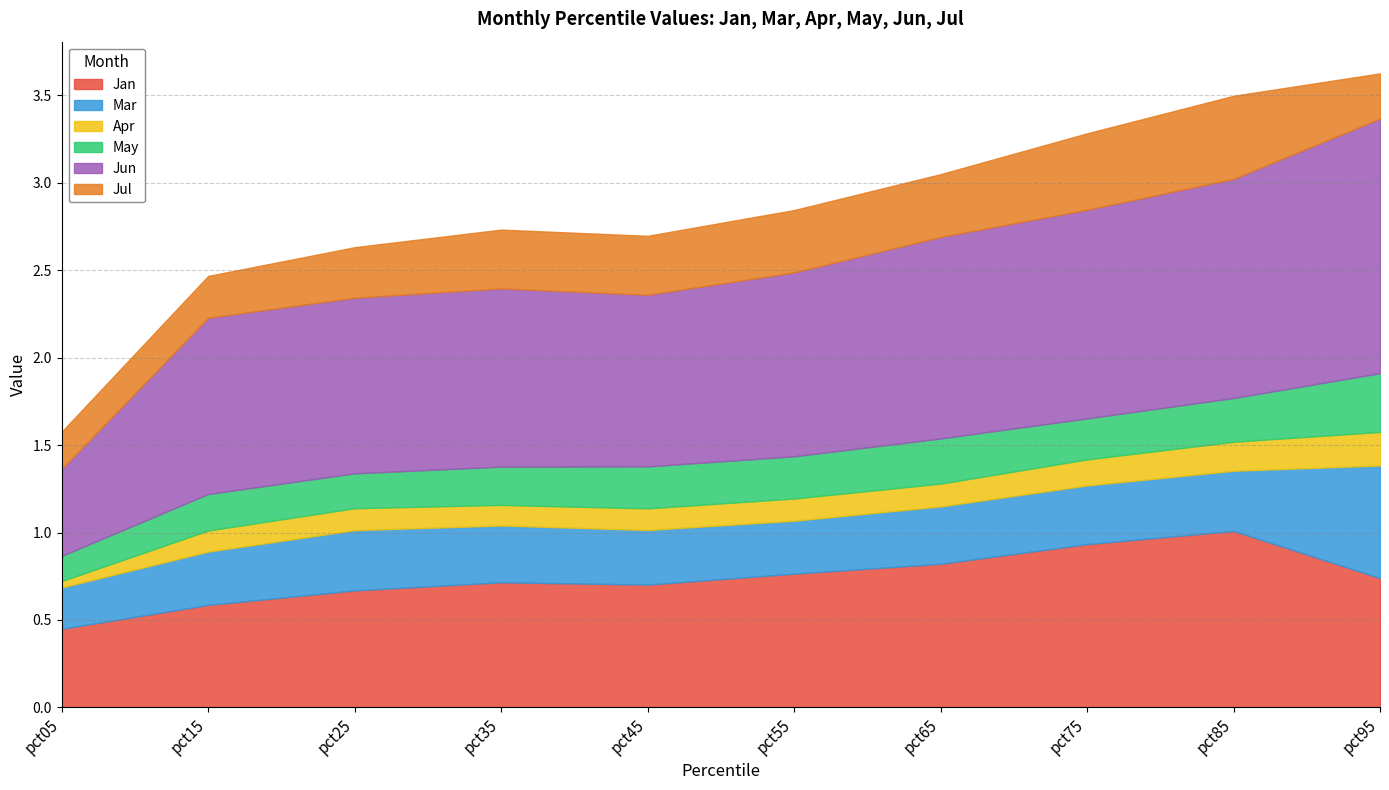

Reading left to right, extract all data points from this chart.

Jan: pct05=0.4	pct15=0.6	pct25=0.7	pct35=0.7	pct45=0.7	pct55=0.8	pct65=0.8	pct75=0.9	pct85=1.0	pct95=0.7
Mar: pct05=0.2	pct15=0.3	pct25=0.3	pct35=0.3	pct45=0.3	pct55=0.3	pct65=0.3	pct75=0.3	pct85=0.3	pct95=0.6
Apr: pct05=0.0	pct15=0.1	pct25=0.1	pct35=0.1	pct45=0.1	pct55=0.1	pct65=0.1	pct75=0.1	pct85=0.2	pct95=0.2
May: pct05=0.1	pct15=0.2	pct25=0.2	pct35=0.2	pct45=0.2	pct55=0.2	pct65=0.3	pct75=0.2	pct85=0.2	pct95=0.3
Jun: pct05=0.5	pct15=1.0	pct25=1.0	pct35=1.0	pct45=1.0	pct55=1.1	pct65=1.2	pct75=1.2	pct85=1.3	pct95=1.5
Jul: pct05=0.2	pct15=0.2	pct25=0.3	pct35=0.3	pct45=0.3	pct55=0.4	pct65=0.4	pct75=0.4	pct85=0.5	pct95=0.3